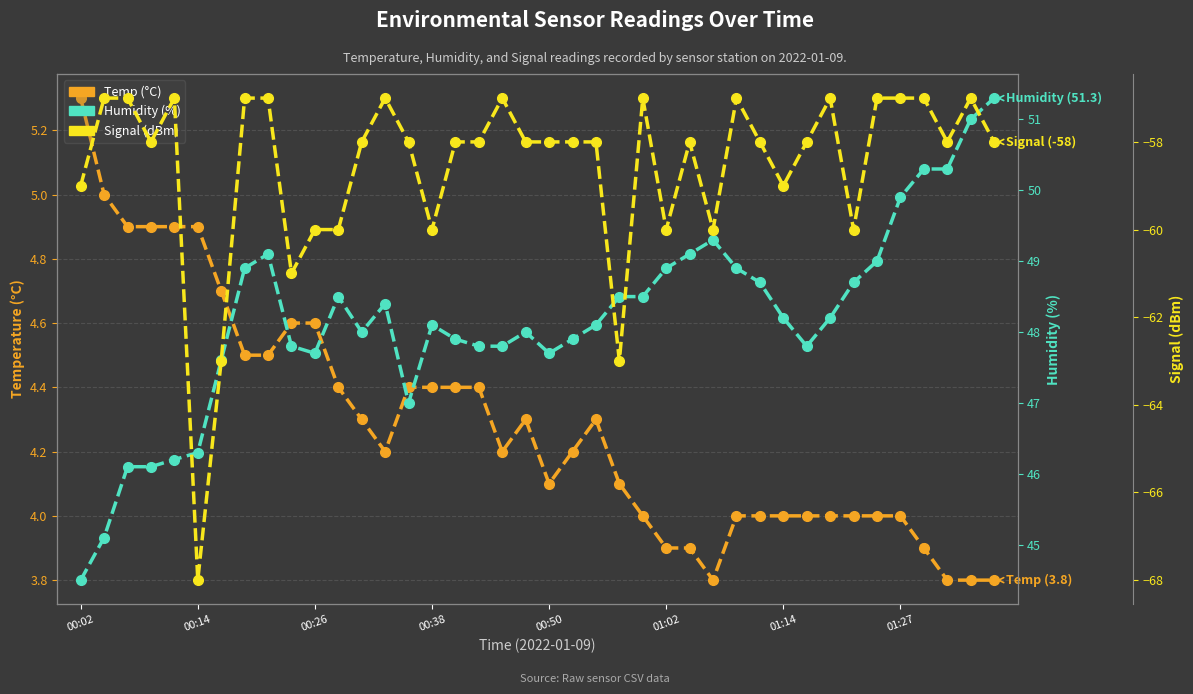

How many data points does each series have?

40